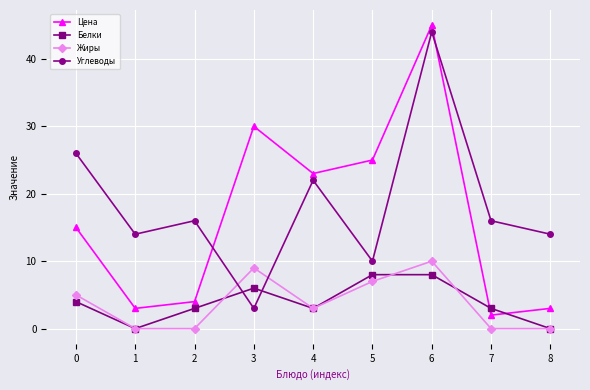

What are all the series names shown in the legend?

Цена, Белки, Жиры, Углеводы